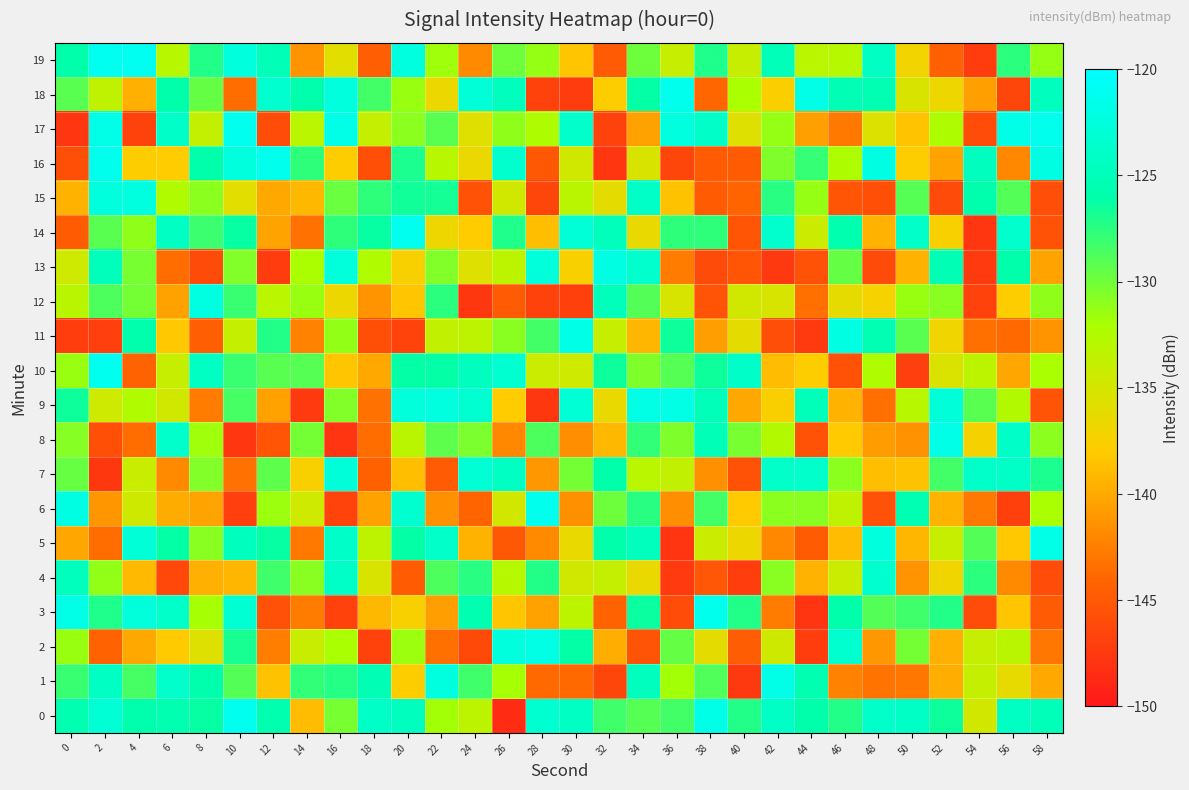

At how many categories does at least one series exceed -125?

29